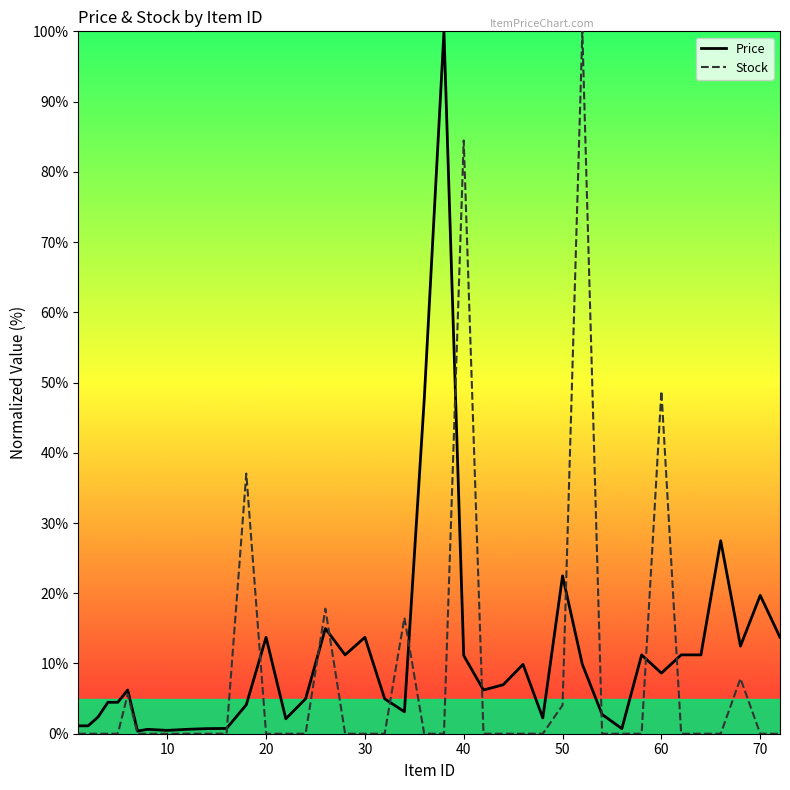

How many interior local peaks does the Stock series have?

8